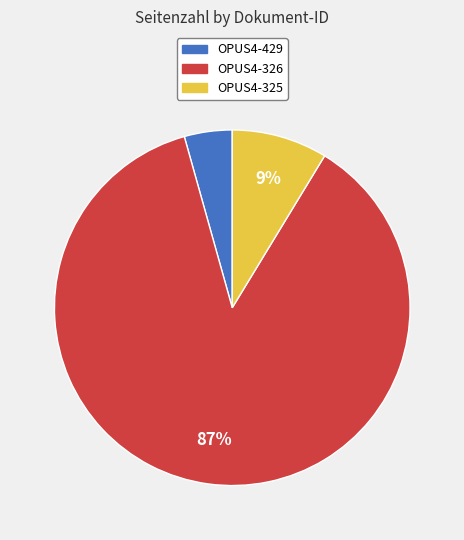

The OPUS4-325 slice represents 9% of the pie. True or false?

True